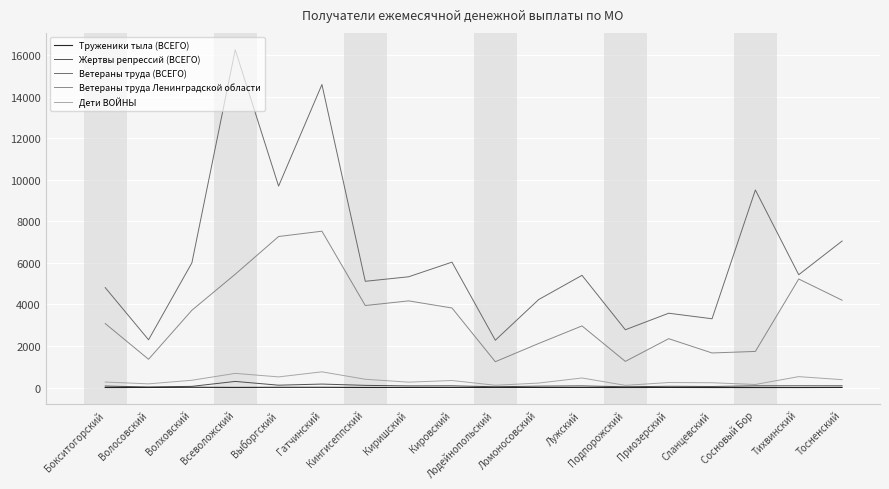

True or false: Дети ВОЙНЫ and Ветераны труда Ленинградской области intersect in this chart.

False